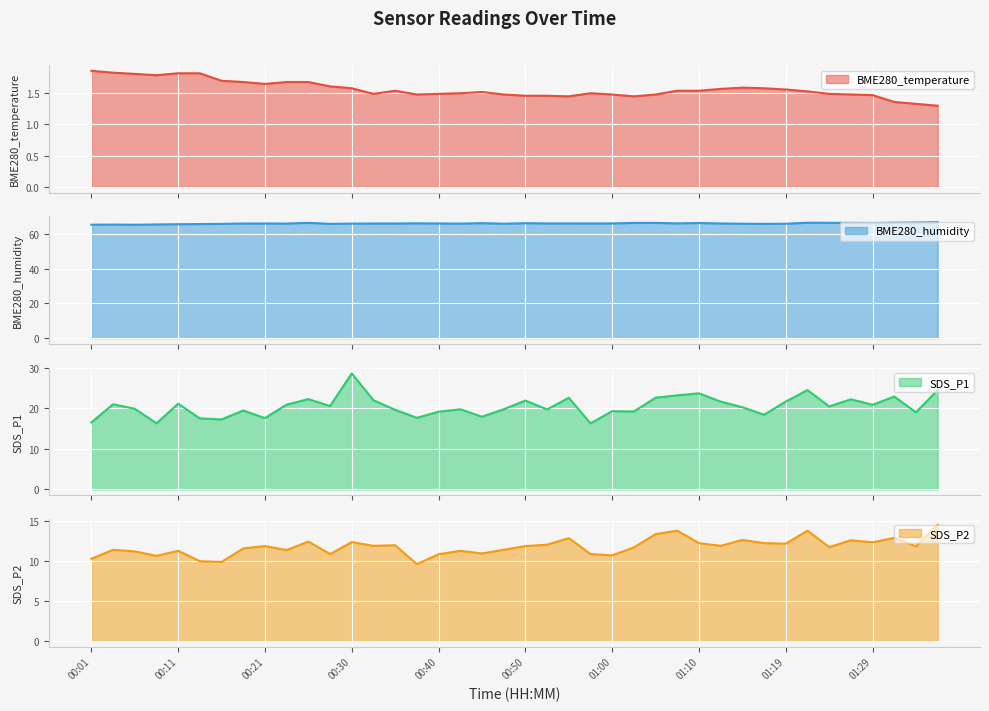

Which series changed the most between 00:01 and 00:28?

SDS_P1